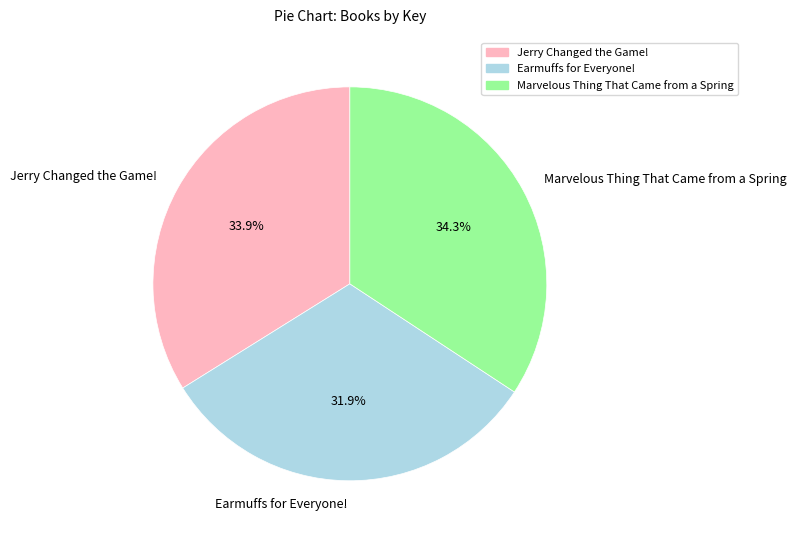

Which slice is the smallest?

Earmuffs for Everyone!